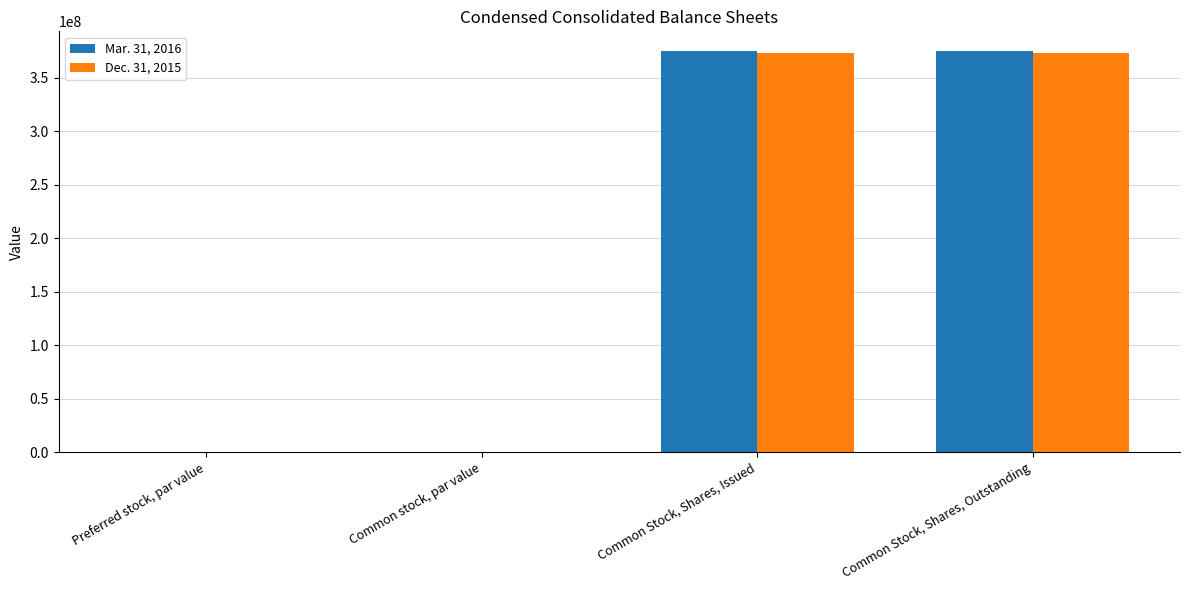

Is it true that Dec. 31, 2015 equals 0.0 at Common stock, par value?

True